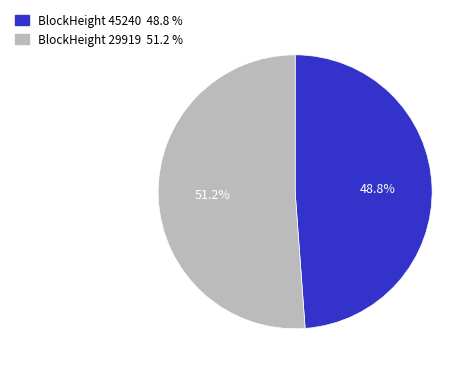

Is there any slice that represents more than half of the pie?

Yes